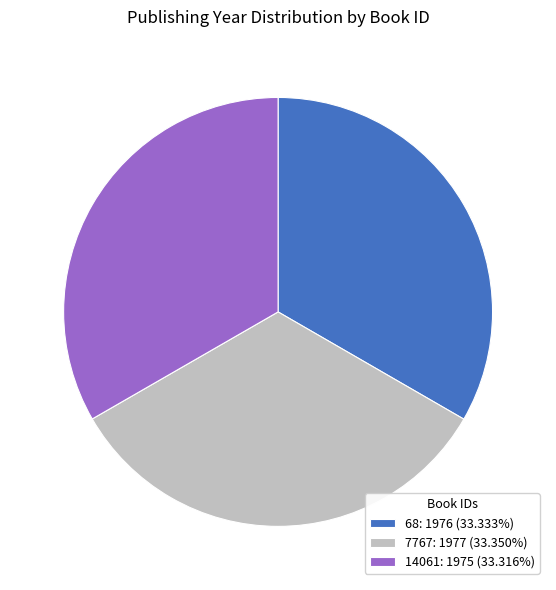

Is there a majority slice in this chart?

No